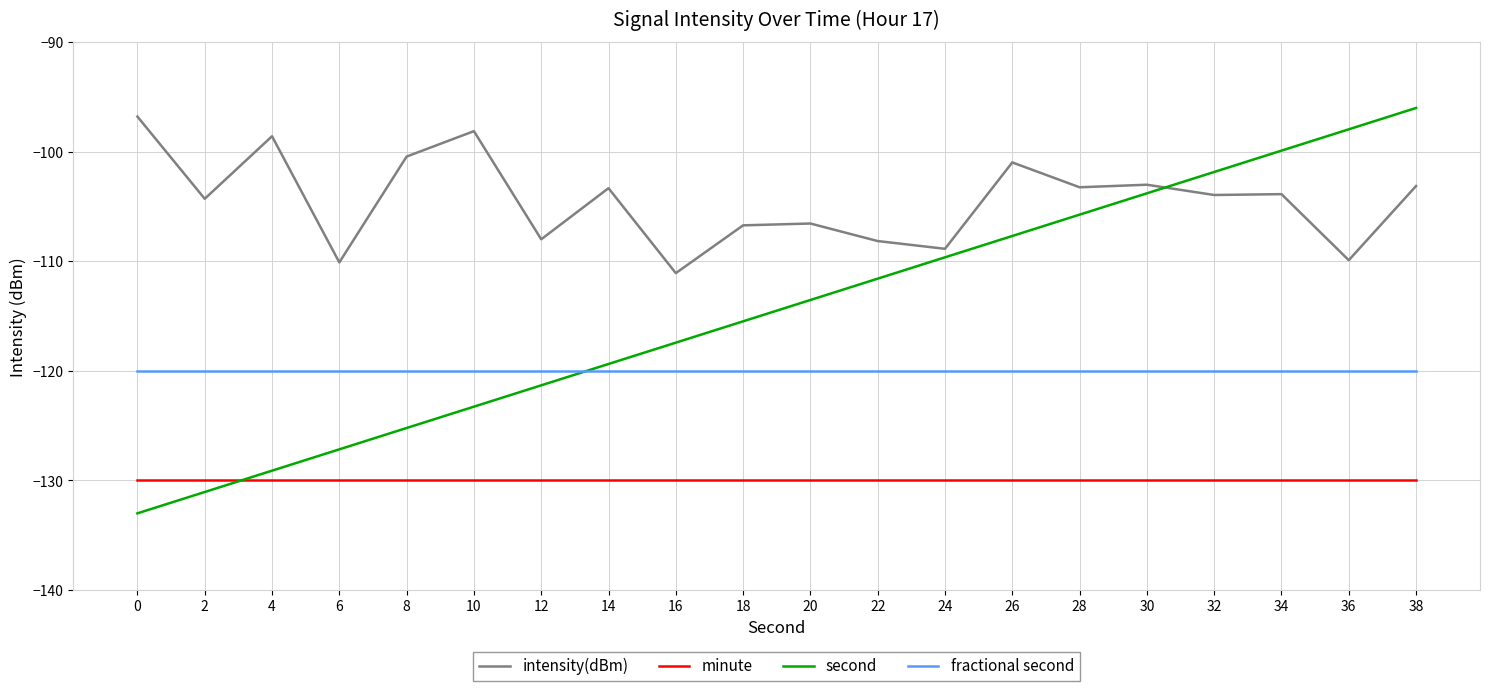

At which category does the chart reach its peak across all series?

38